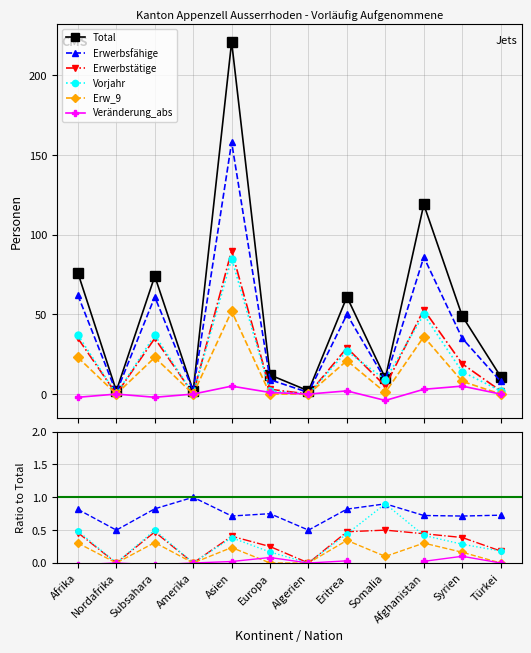

What position from the right is Eritrea?

5